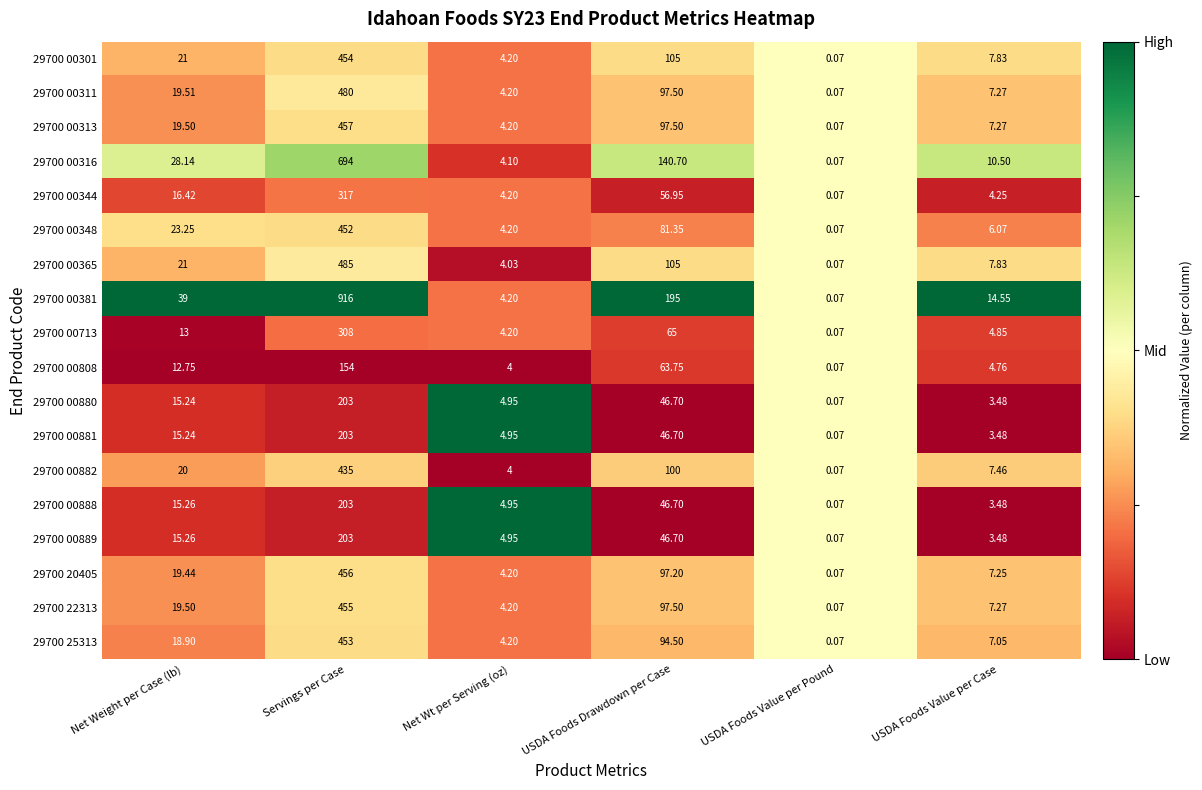

At which label is 29700 00316 closest to 347?

USDA Foods Drawdown per Case